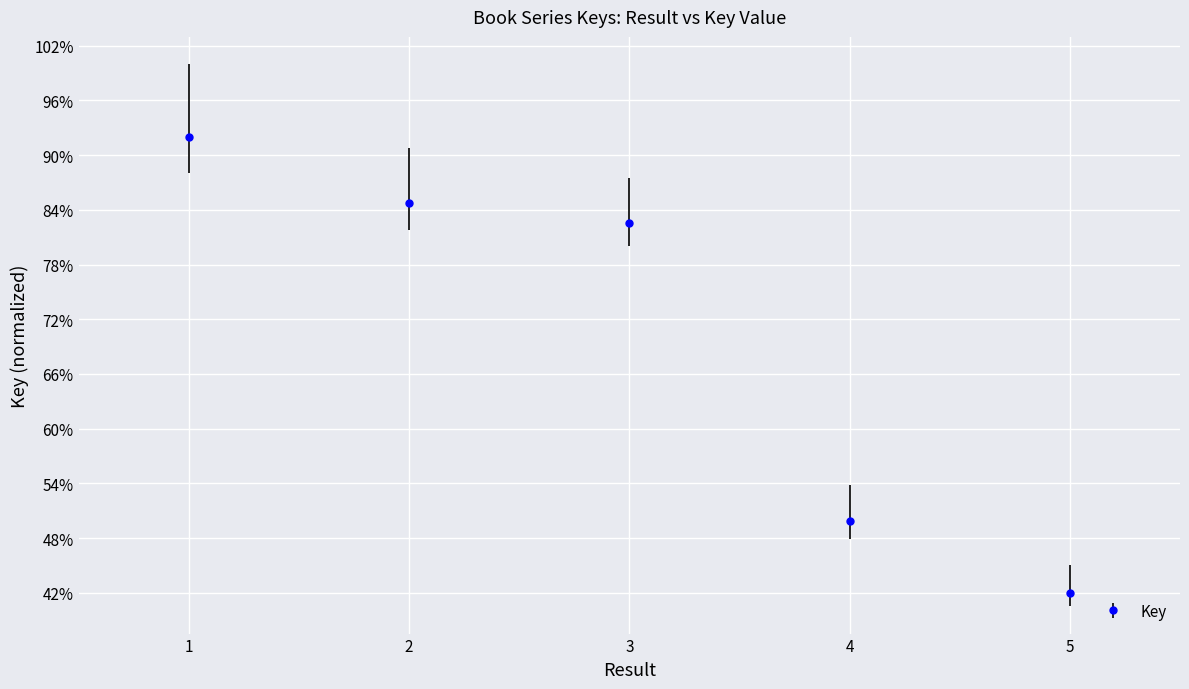

Is this an area chart (filled region under the line)?

No